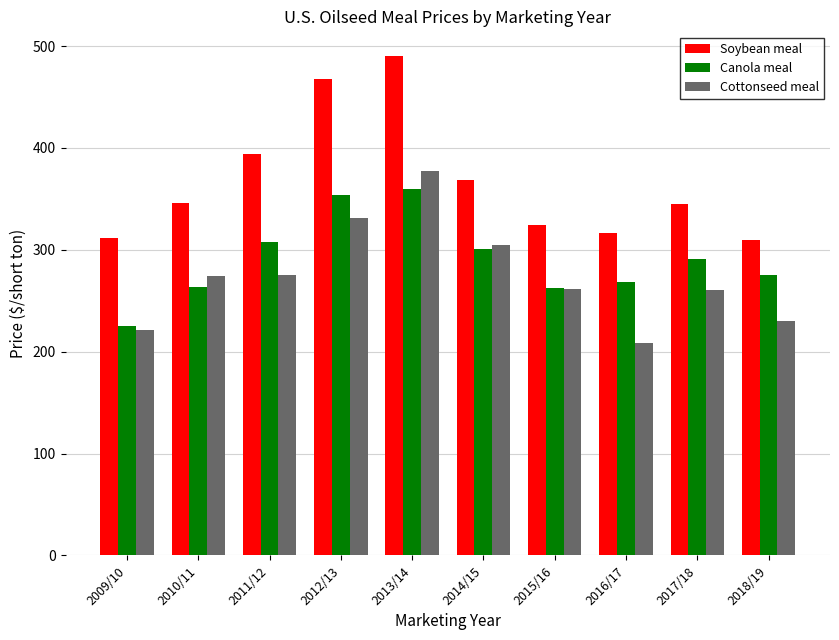

The Cottonseed meal series shows 273.8 at 2010/11. True or false?

True